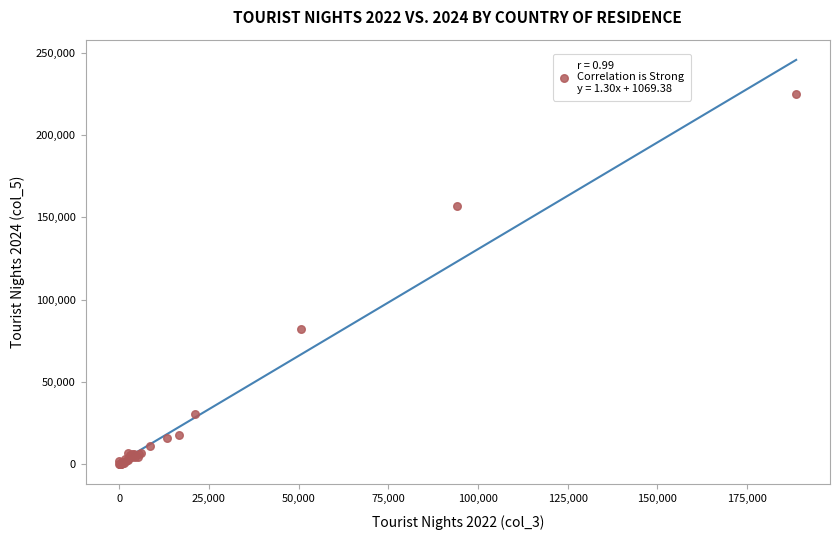

What Y value in the scatter plot is closest to 112705?

82458